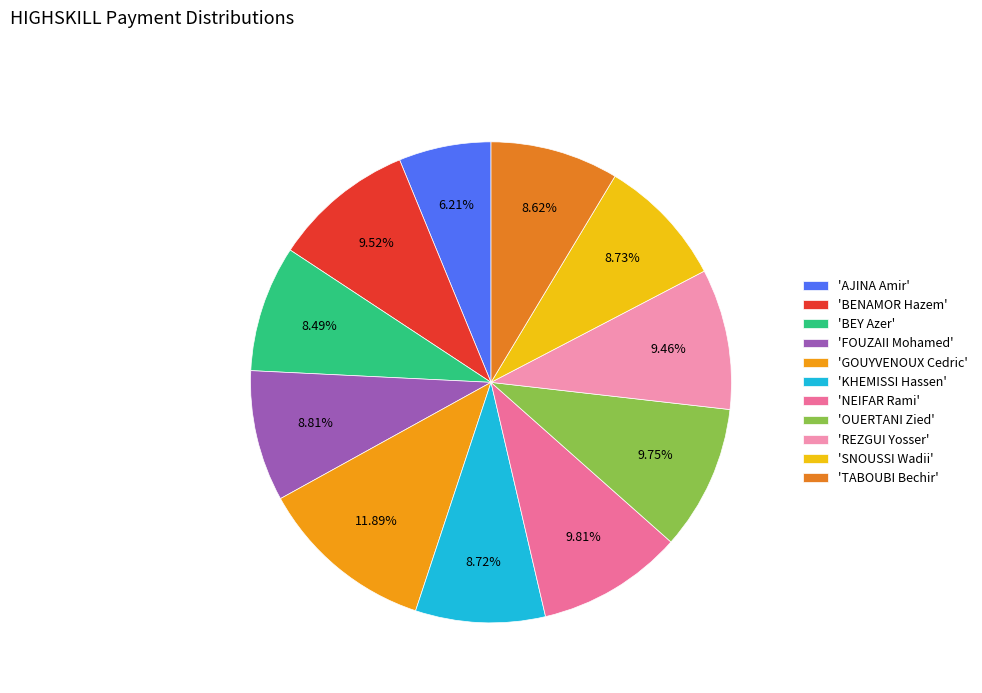

Count the number of slices in the pie.

11